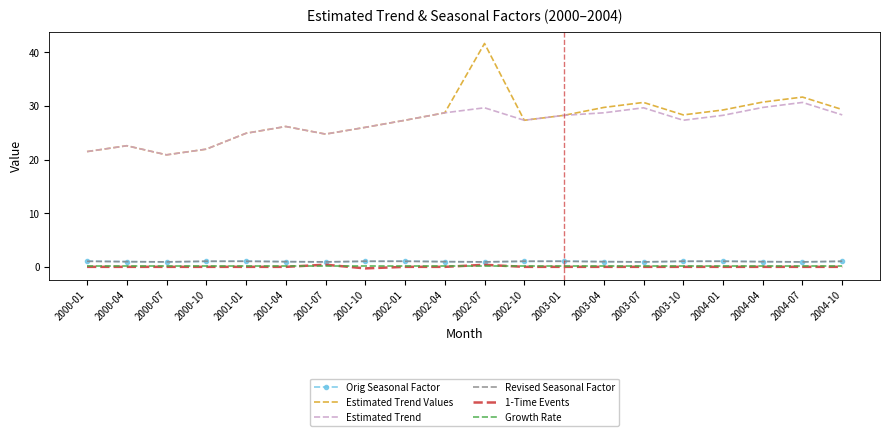

What are all the series names shown in the legend?

Orig Seasonal Factor, Estimated Trend Values, Estimated Trend, Revised Seasonal Factor, 1-Time Events, Growth Rate